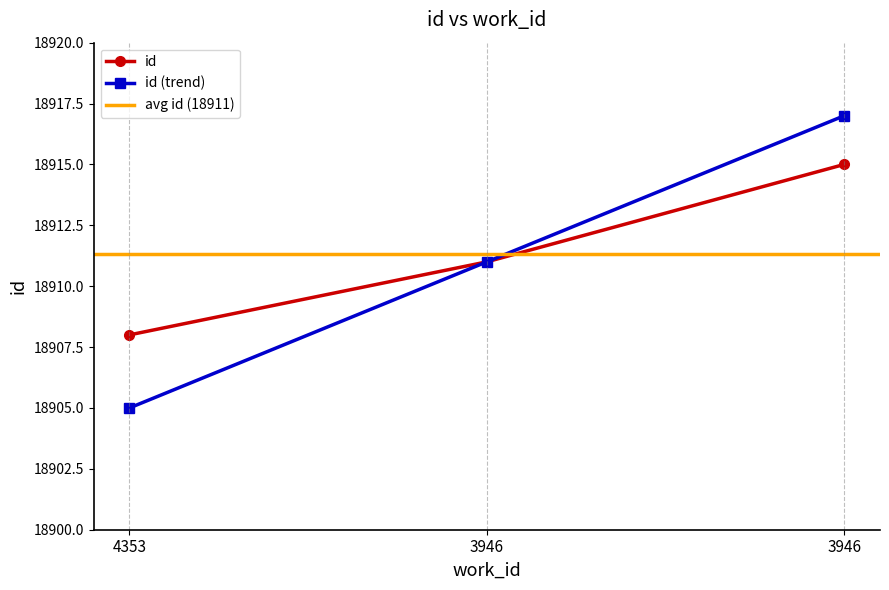

List the labels in order of value, smallest first.

4353, 3946, 3946